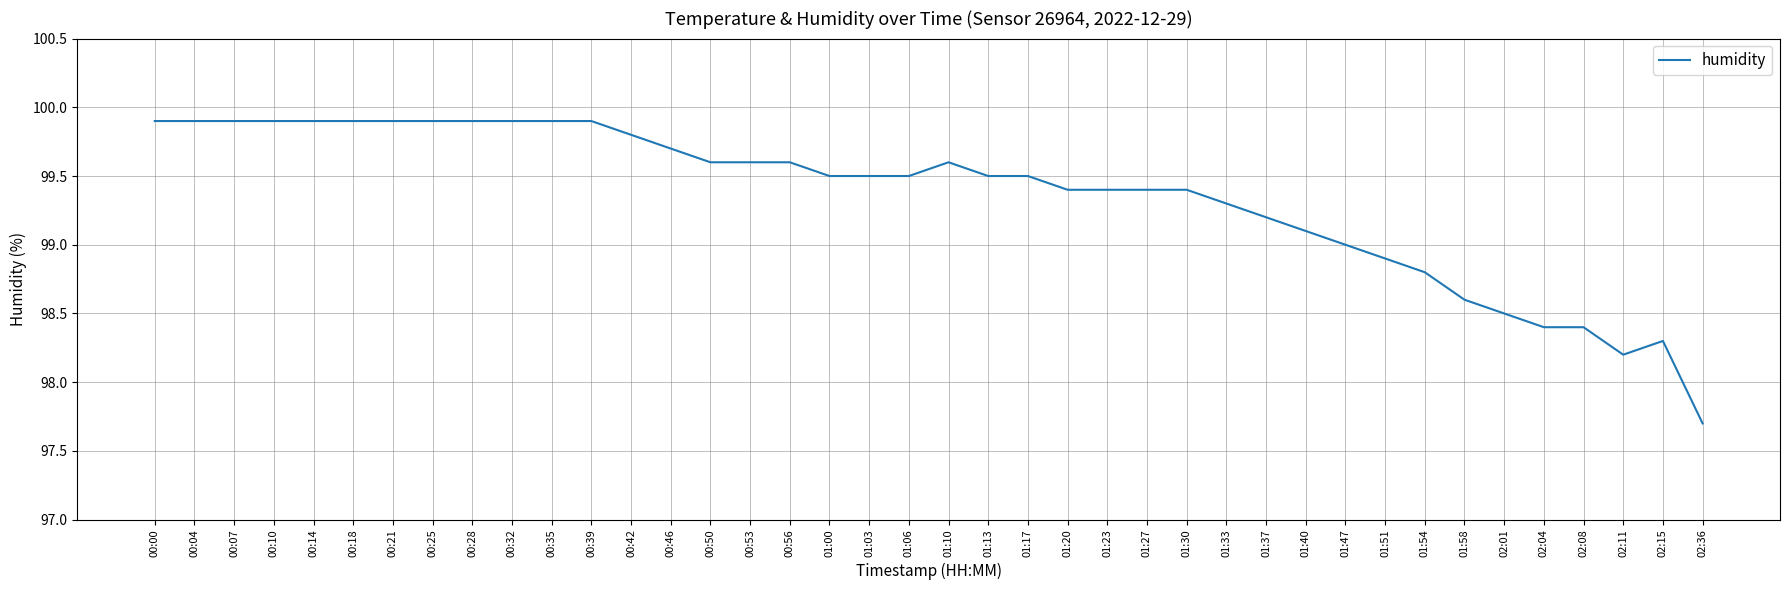

What is the difference between the maximum and minimum values?

2.2